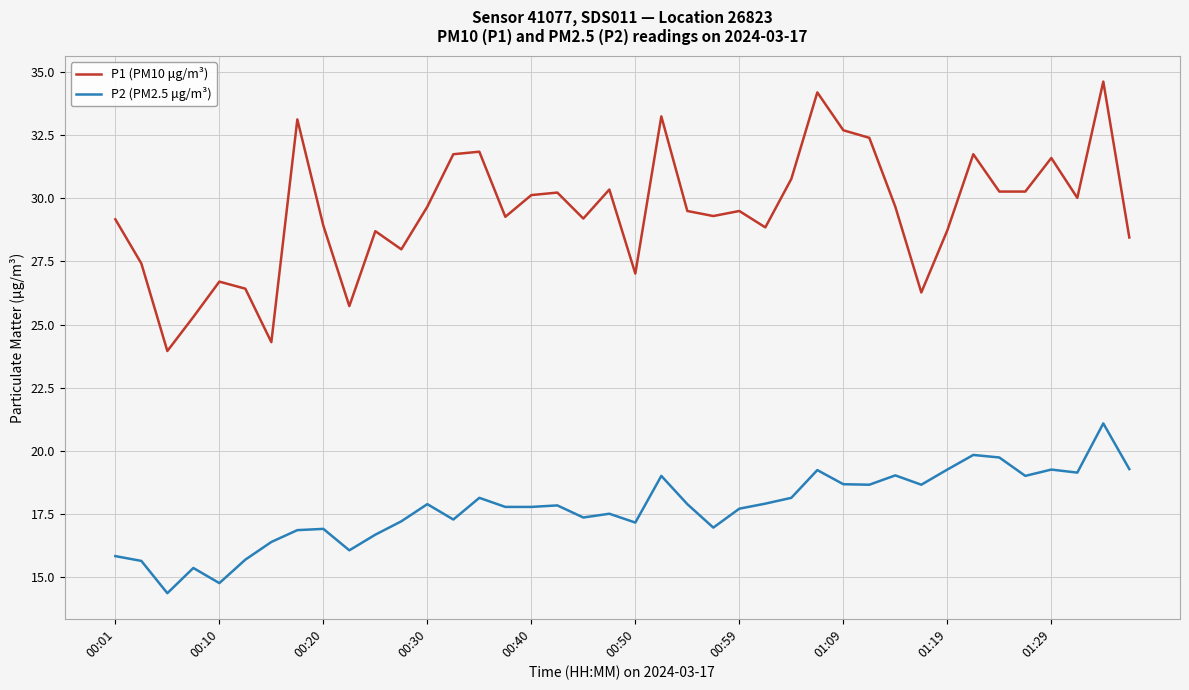

Which series has the widest spread of values?

P1 (PM10 μg/m³)